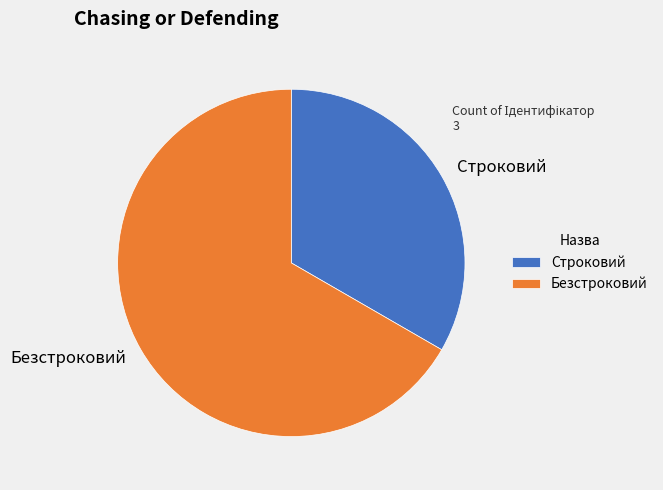

Is it true that Строковий is 33% of the pie?

True